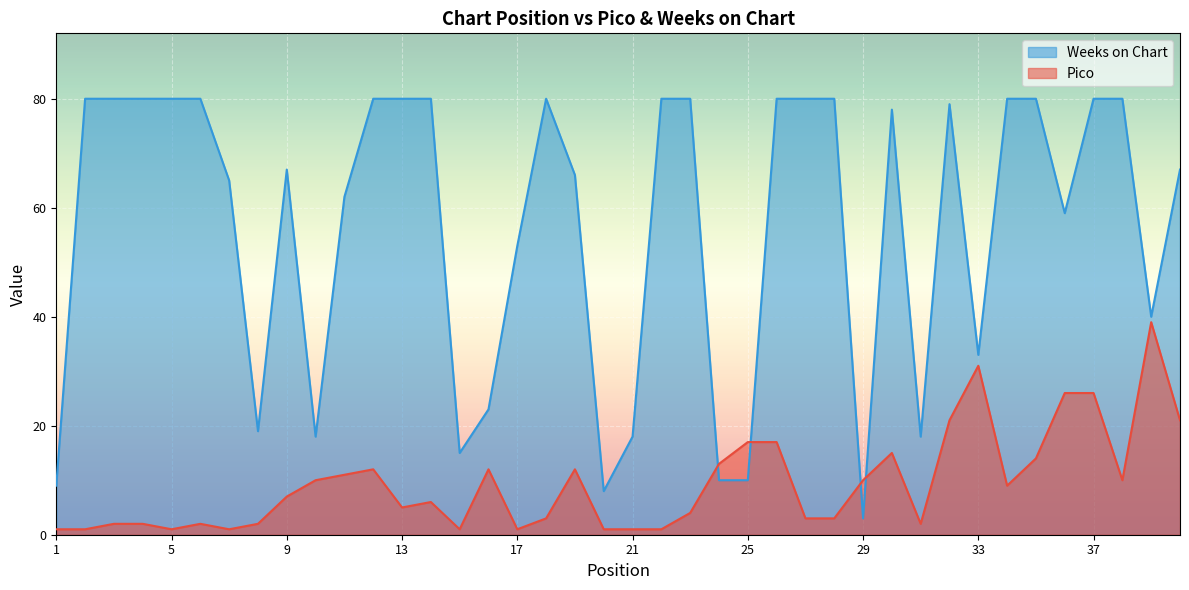

Reading left to right, extract all data points from this chart.

Pico: 1	1	2	2	1	2	1	2	7	10	11	12	5	6	1	12	1	3	12	1	1	1	4	13	17	17	3	3	10	15	2	21	31	9	14	26	26	10	39	21
Weeks on Chart: 9	80	80	80	80	80	65	19	67	18	62	80	80	80	15	23	53	80	66	8	18	80	80	10	10	80	80	80	3	78	18	79	33	80	80	59	80	80	40	67